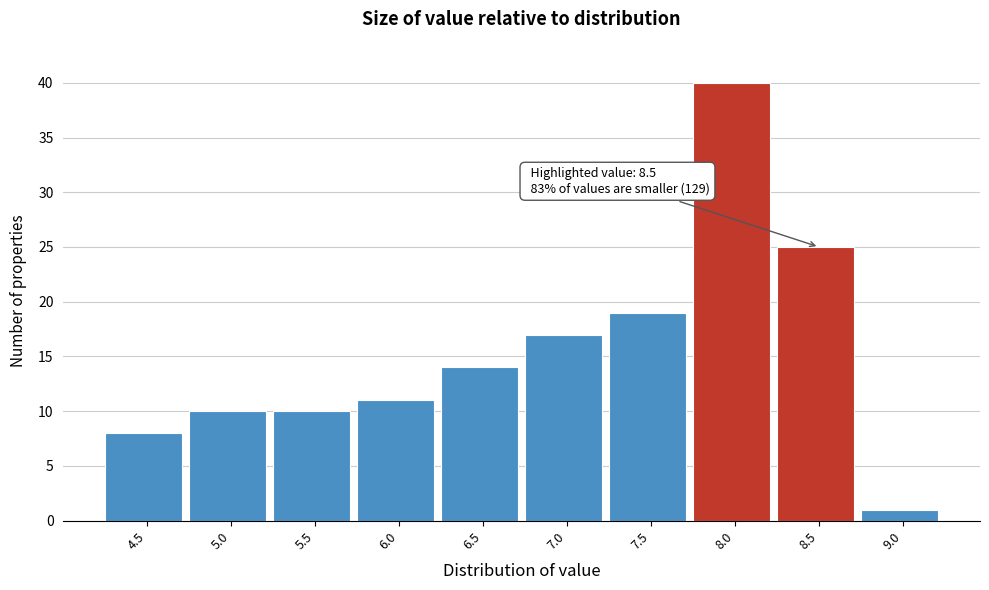

Reading left to right, list all the values displayed in this chart.

8	10	10	11	14	17	19	40	25	1